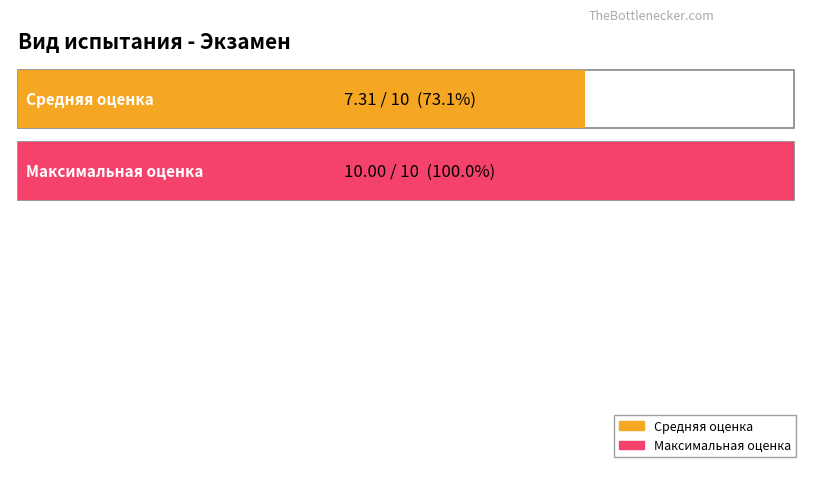

What is the greatest value displayed?

10.0